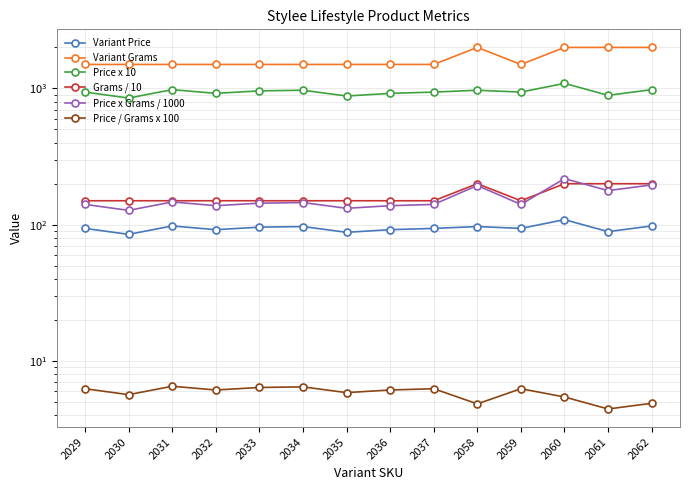

What is the value of the Price x 10 point at the 10th from the left?

970.0